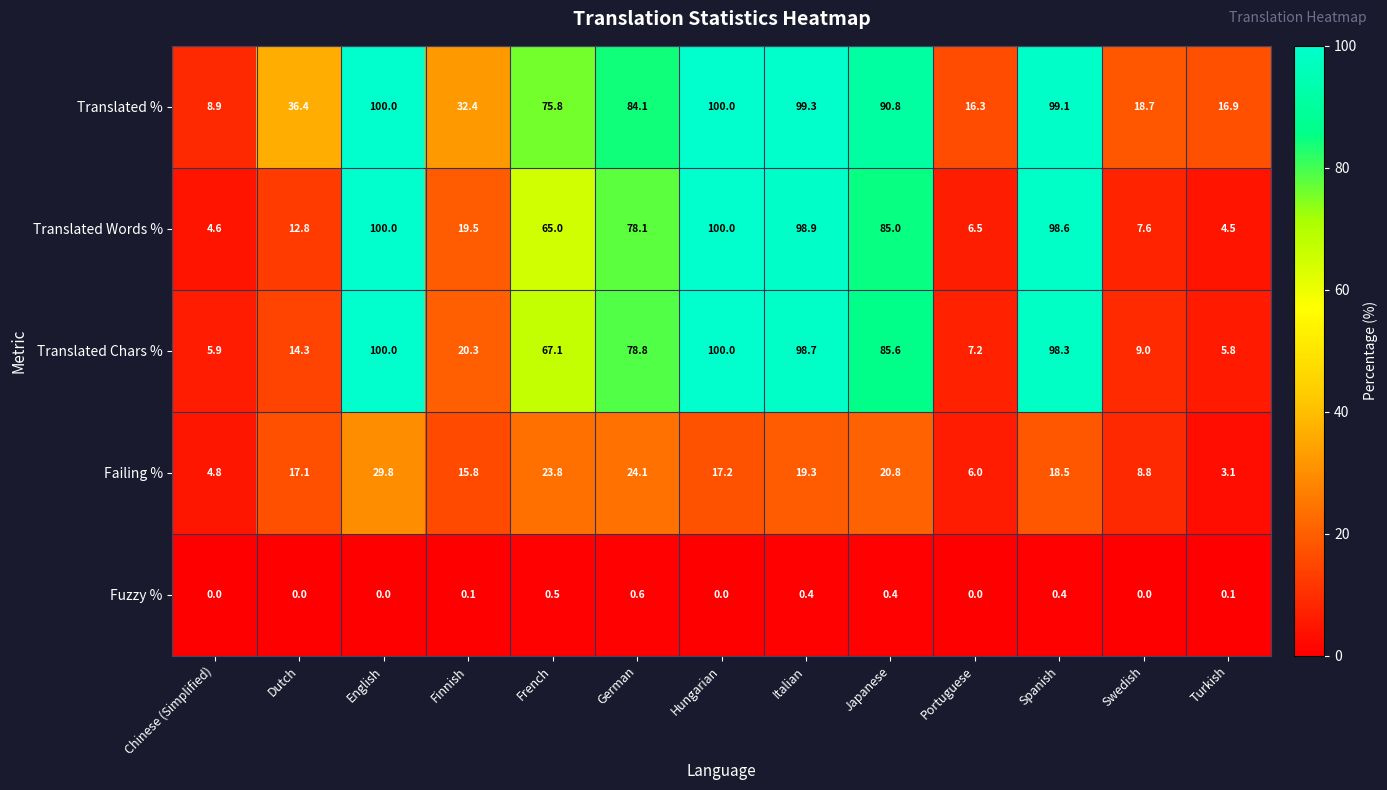

At which category is the sum across all series the highest?

English